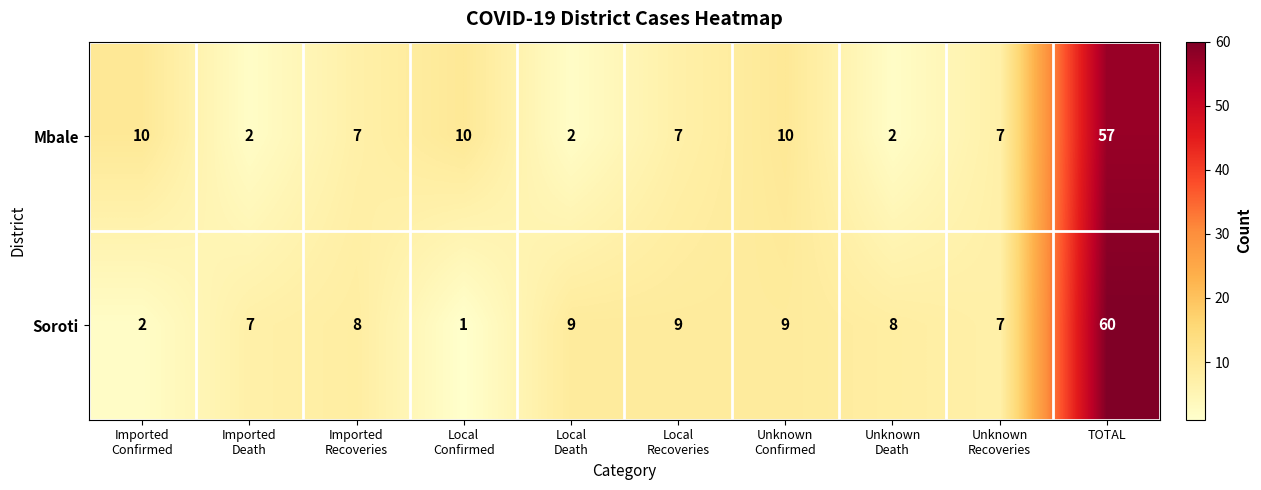

Rank the series at TOTAL from highest to lowest value.

Soroti, Mbale